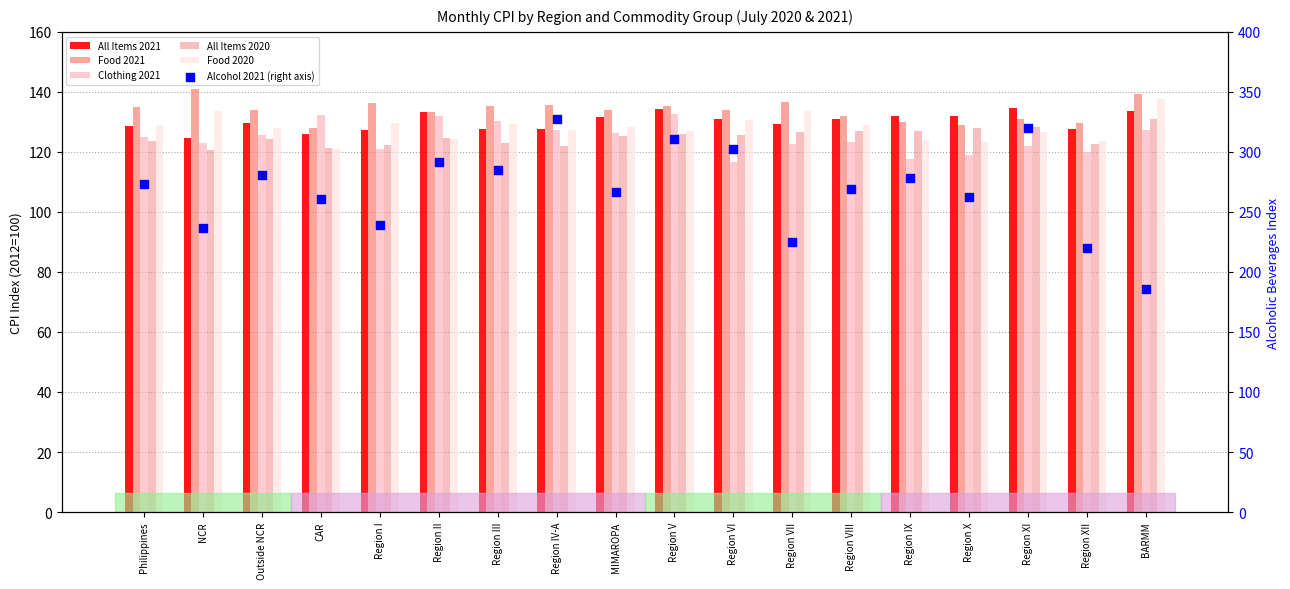

What is the total value across all series at MIMAROPA?

912.2